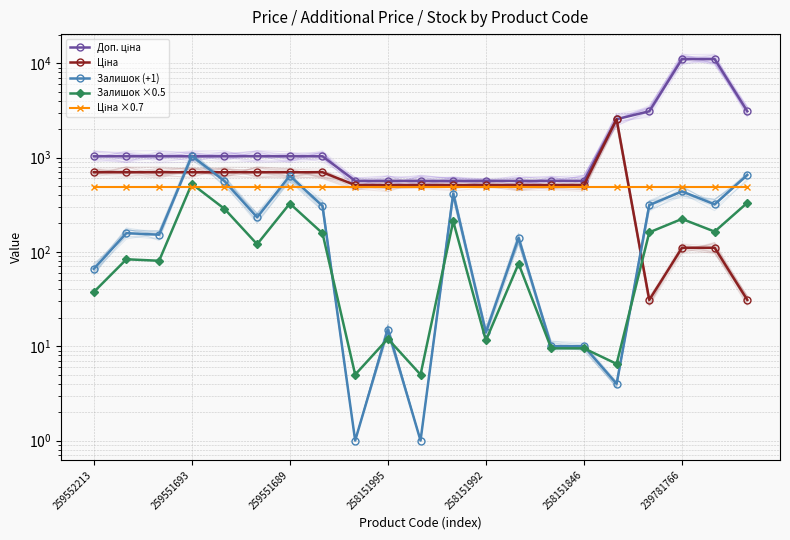

How many lines are shown in the chart?

5